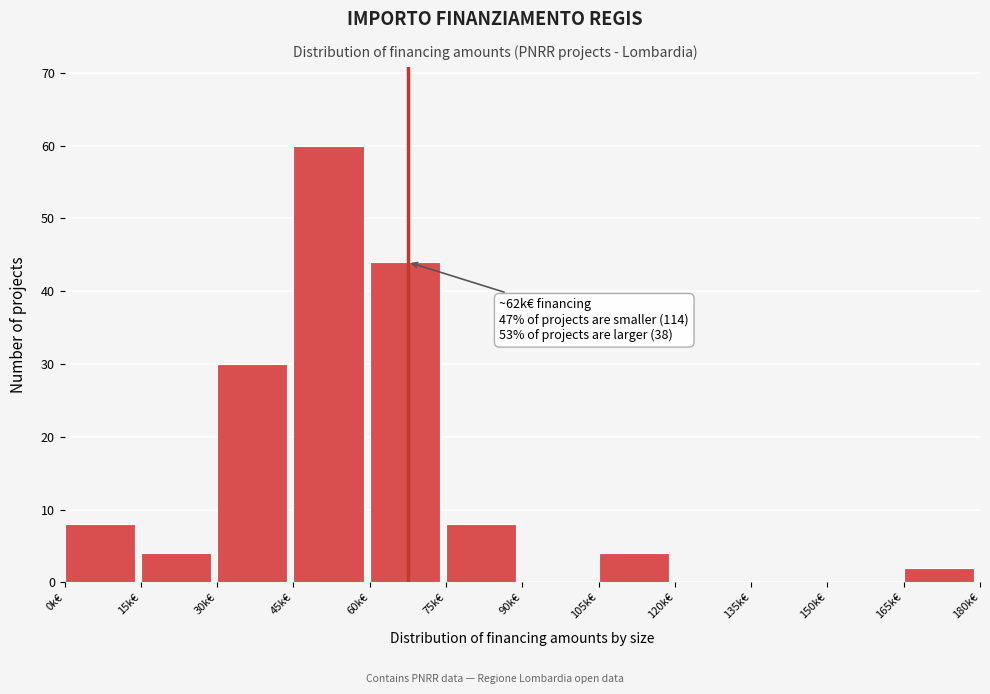

Reading left to right, extract all data points from this chart.

0k€=8	15k€=4	30k€=30	45k€=60	60k€=44	75k€=8	90k€=0	105k€=4	120k€=0	135k€=0	150k€=0	165k€=2